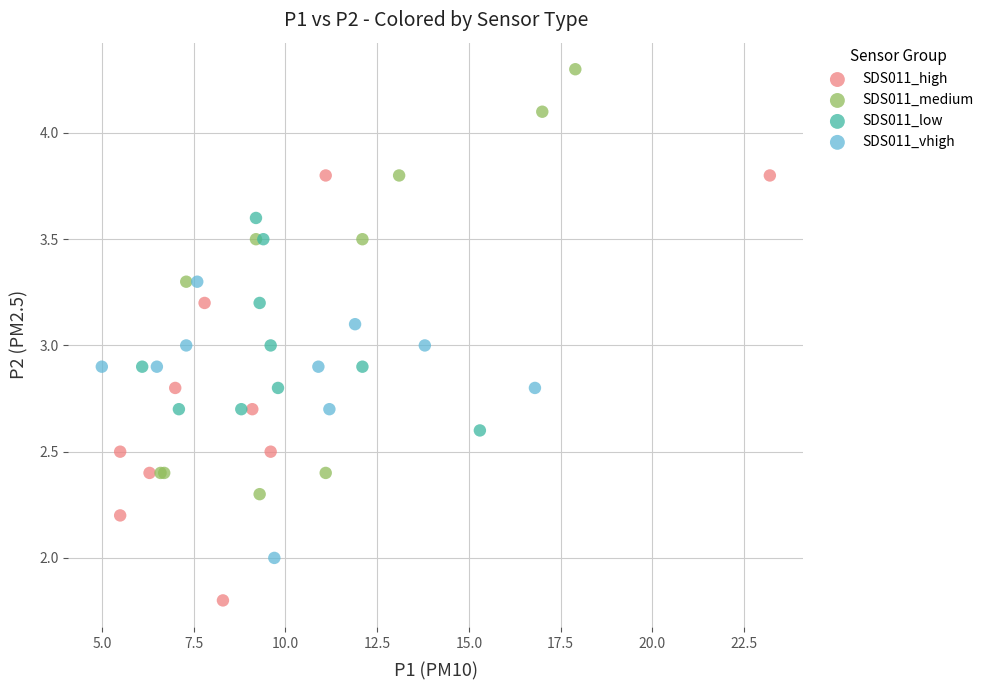

Which series reaches the maximum Y coordinate?

SDS011_medium